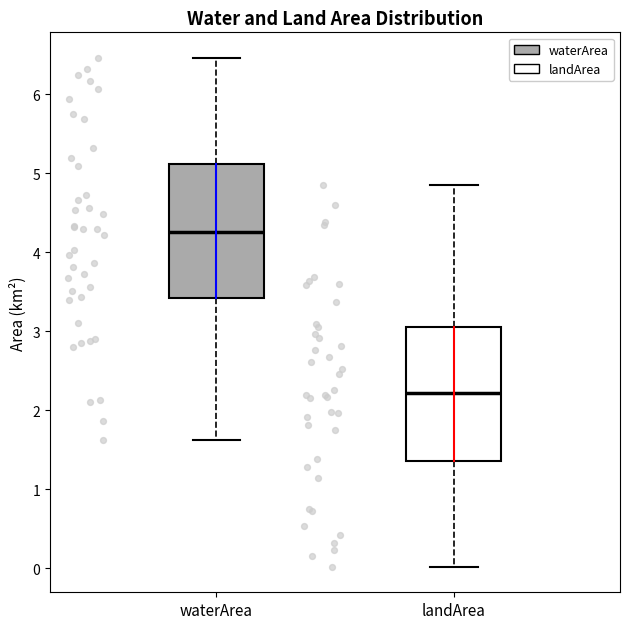

Reading left to right, transcribe this box plot: for each box, give where its median line is, the range the box spans, and where its two whiskers end, as read against the y-axis. The values are not printed on the chart, so give them approximately, as read against the axis.

waterArea: median 4.3, box 3.4 to 5.1, whiskers 1.6 to 6.5
landArea: median 2.2, box 1.4 to 3.1, whiskers 0.0 to 4.9